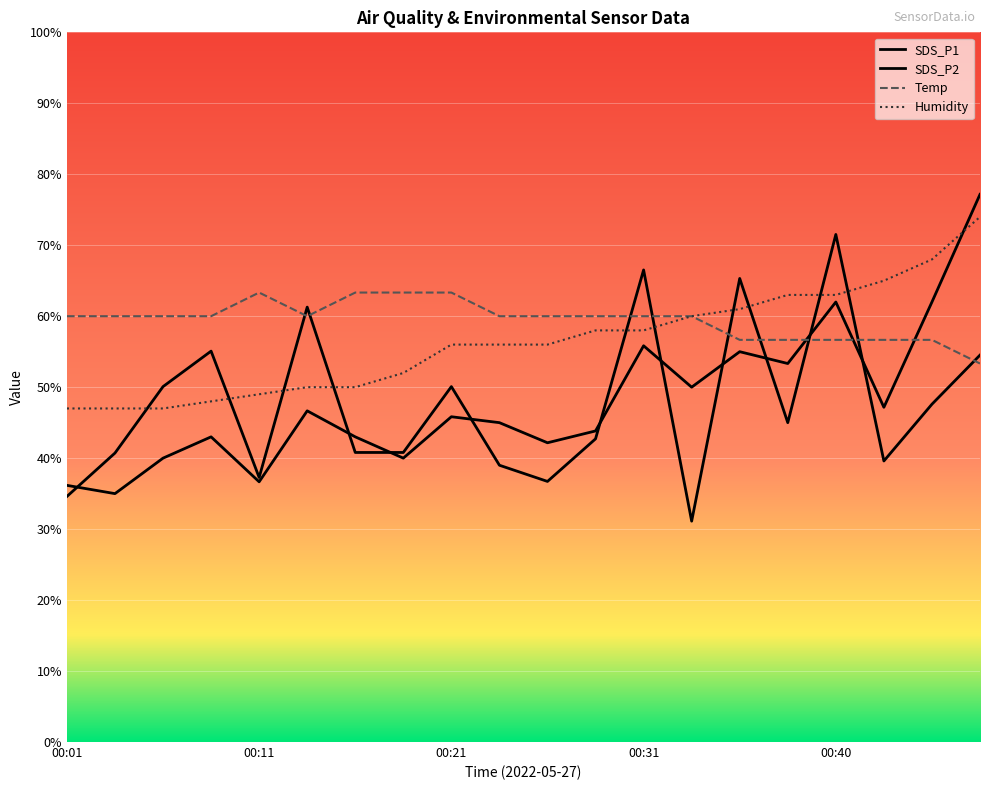

What value does the Temp series have at 00:35?

56.7